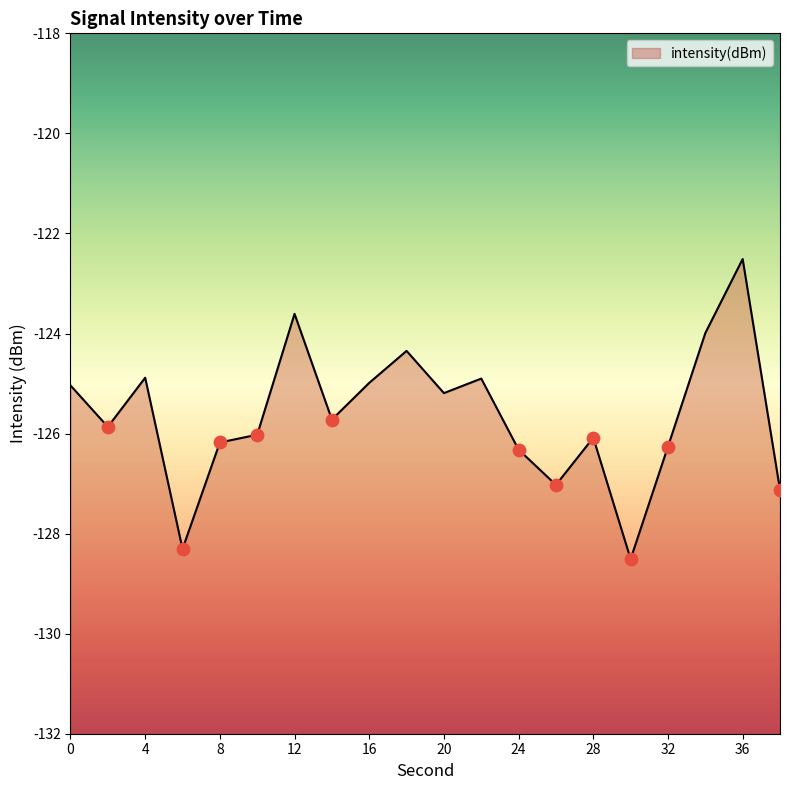

Between 14 and 22, which is larger?

22